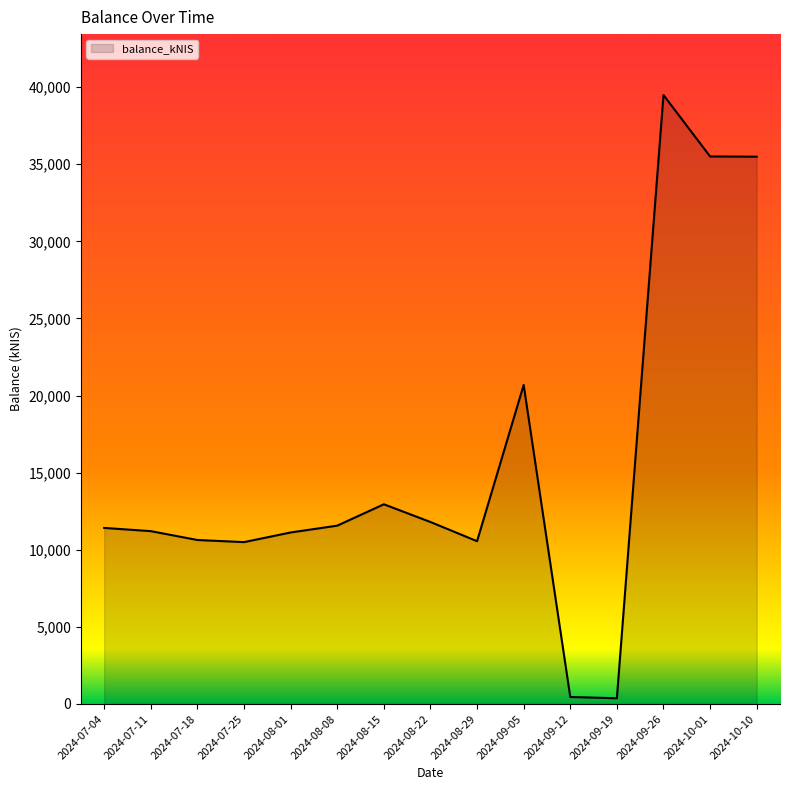

True or false: there are more than 1 points higher than both neighbors.

True